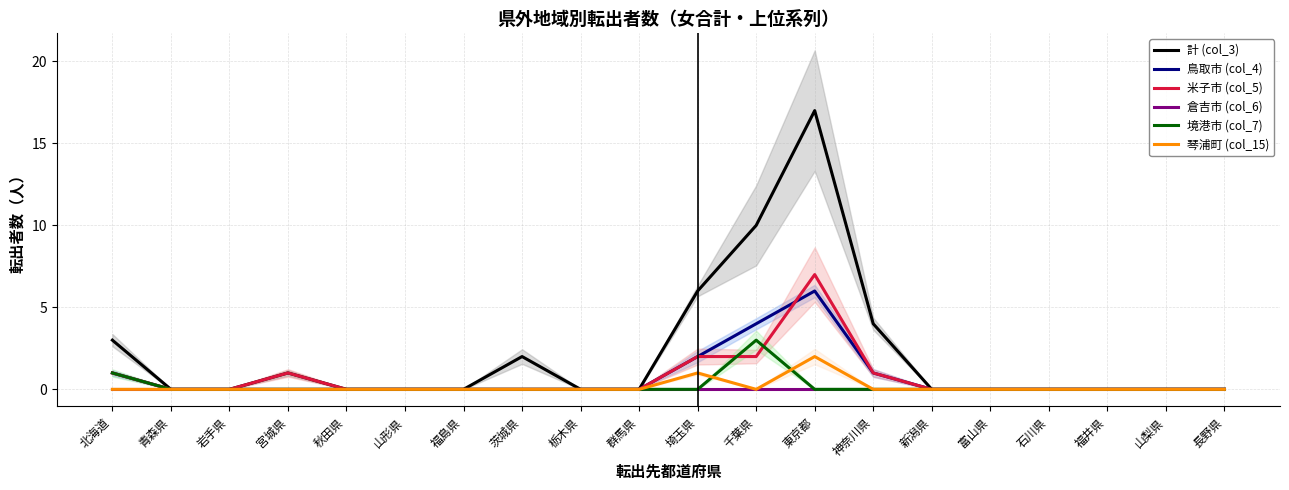

True or false: 米子市 (col_5) has a value of 10 at 東京都.

False